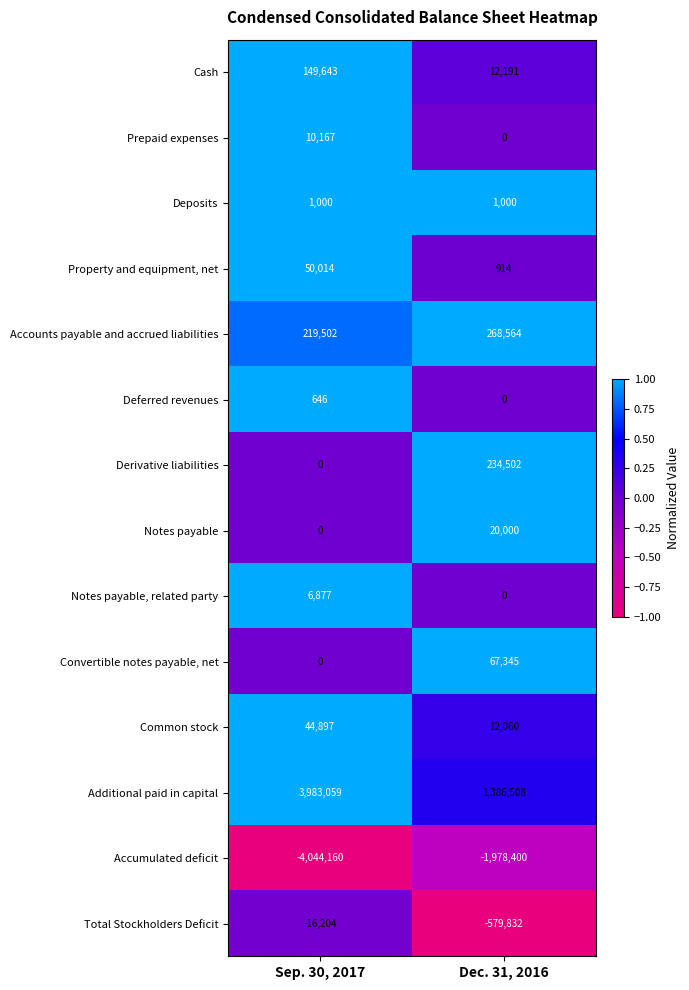

True or false: Convertible notes payable, net has a value of 33506 at Dec. 31, 2016.

False